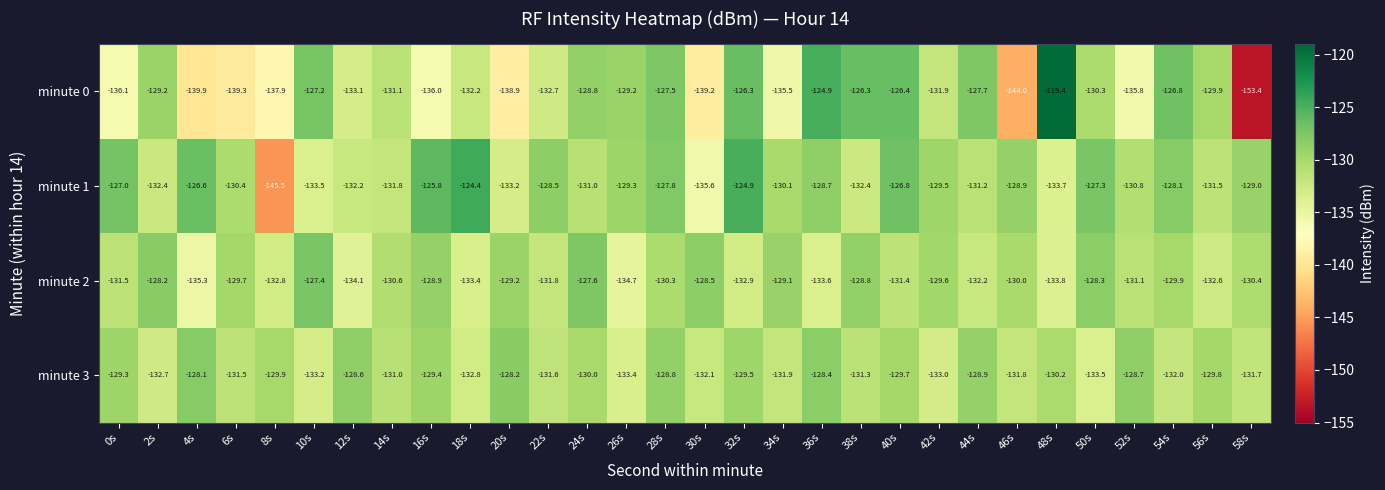

Which series has the largest range (max minus min)?

minute 0